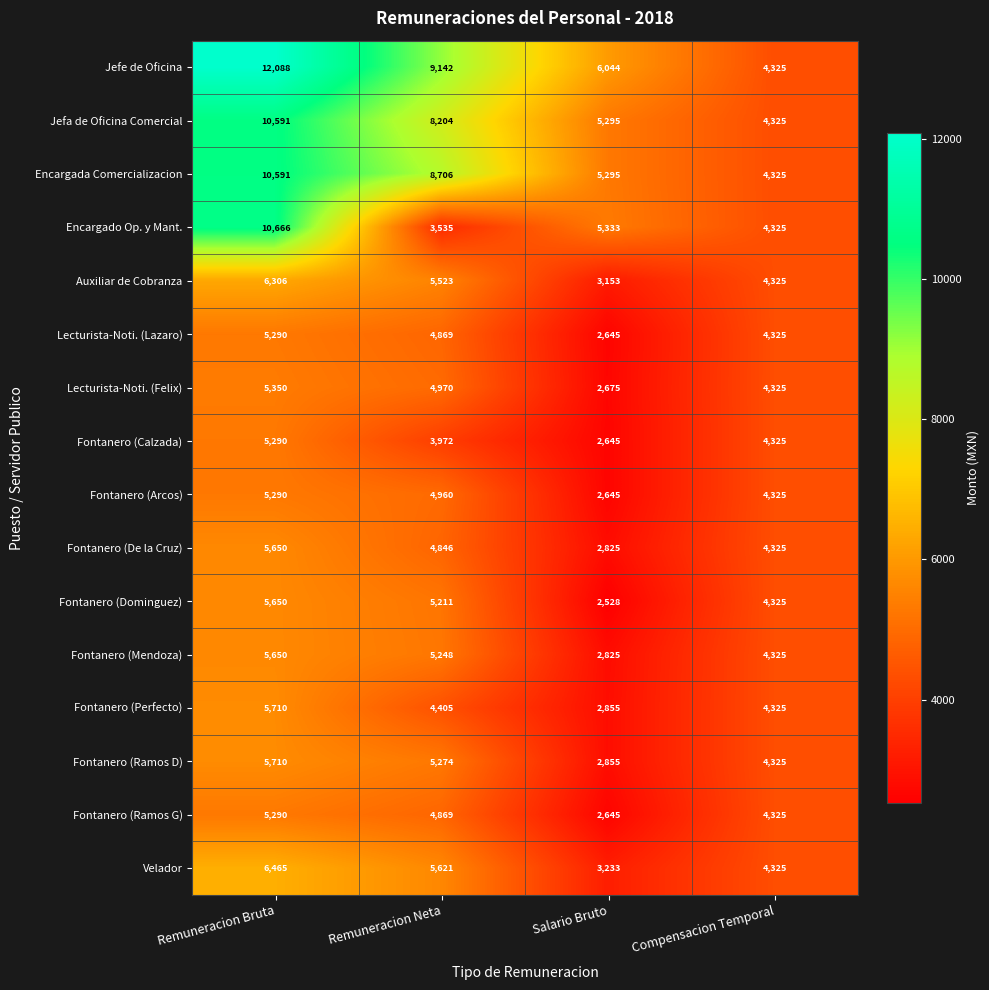

What is the total value across all series at Remuneracion Neta?

89355